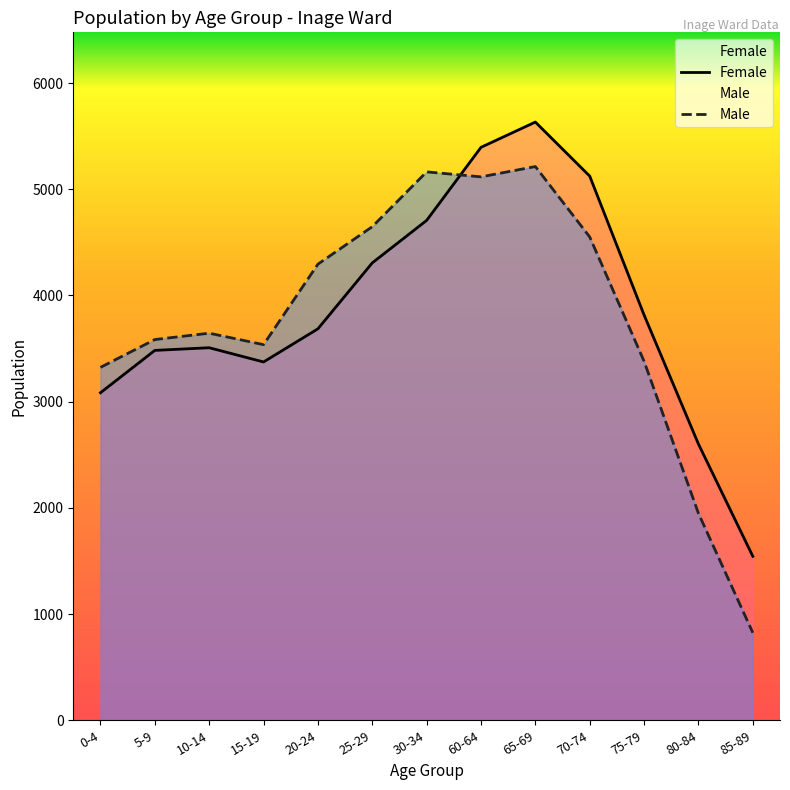

Which series has the largest range (max minus min)?

Male